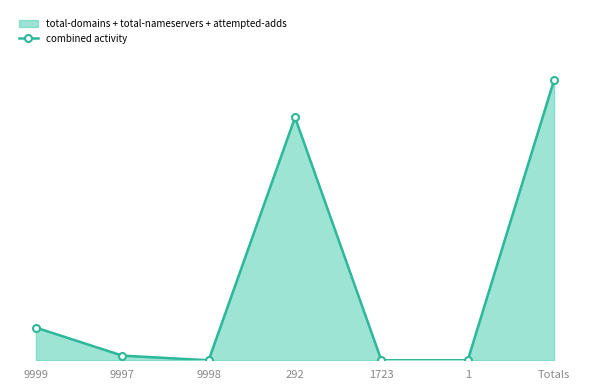

The value at 9998 is 0. True or false?

True